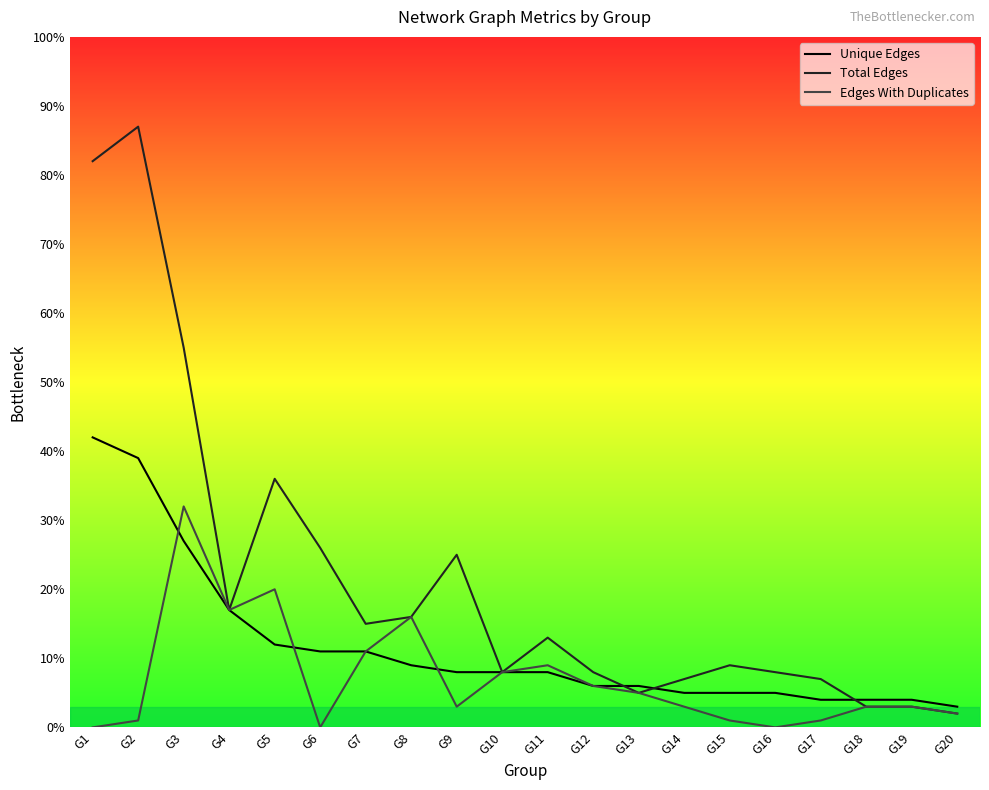

How many lines are shown in the chart?

3